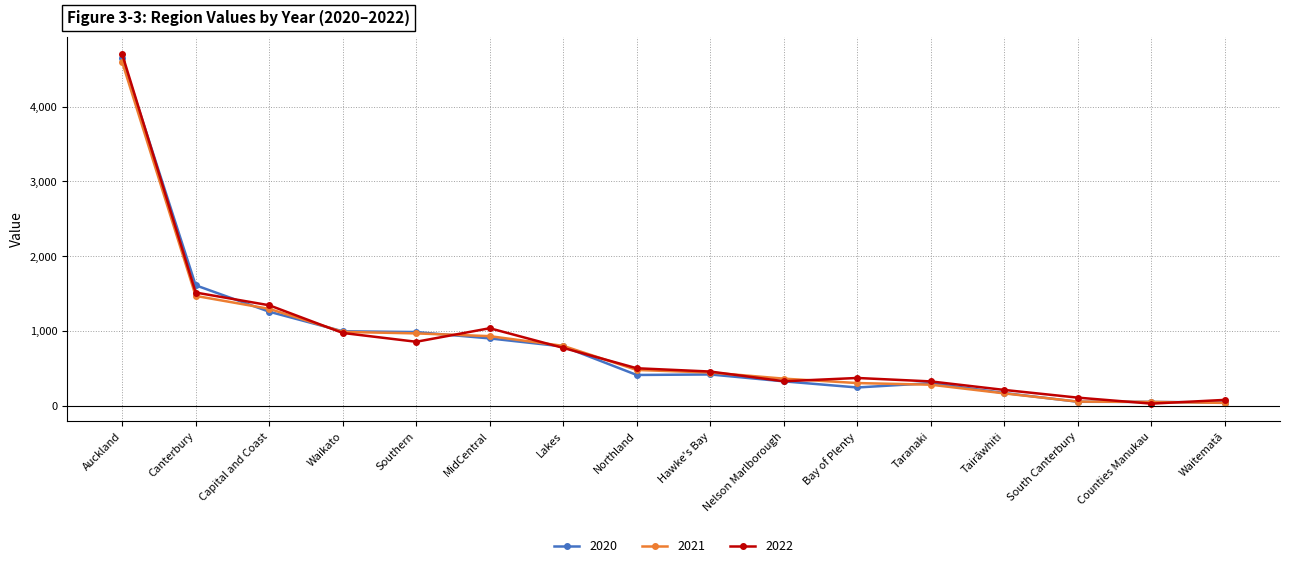

What is the approximate value of 2020 at Taranaki?

304